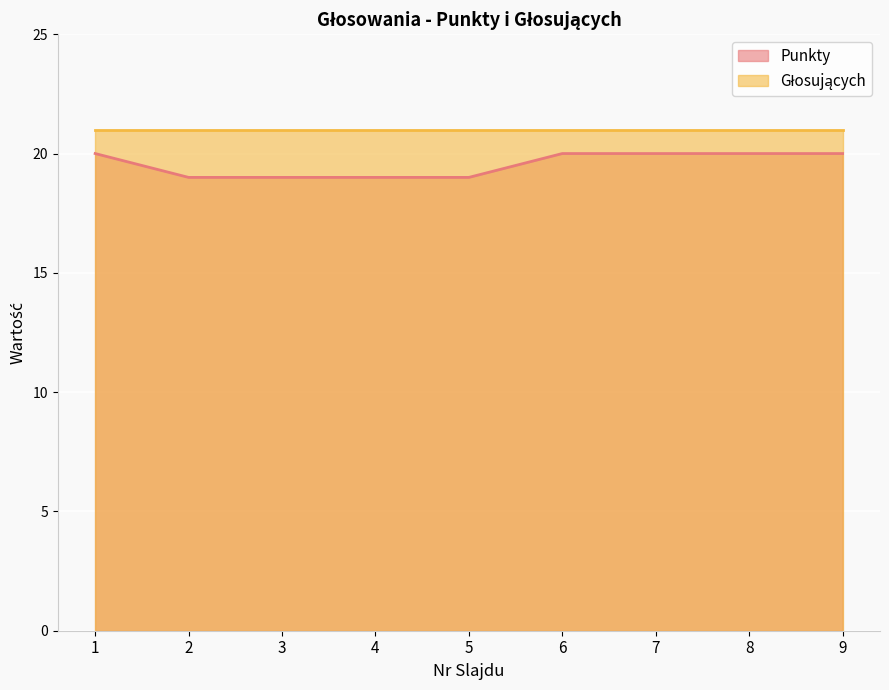

Reading right to left, extract all data points from this chart.

20	20	20	20	19	19	19	19	20